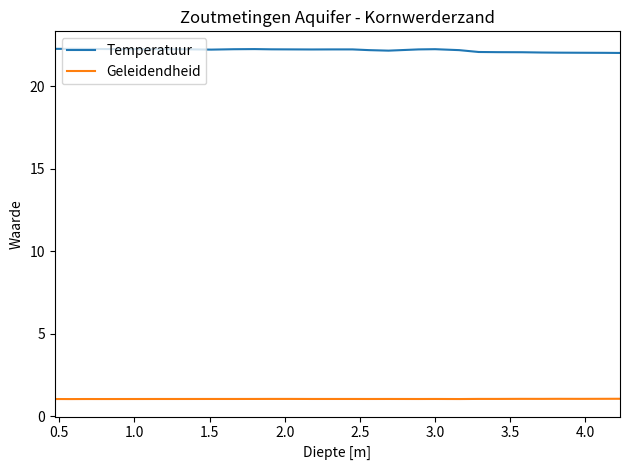

Which series has the largest total across all categories?

Temperatuur